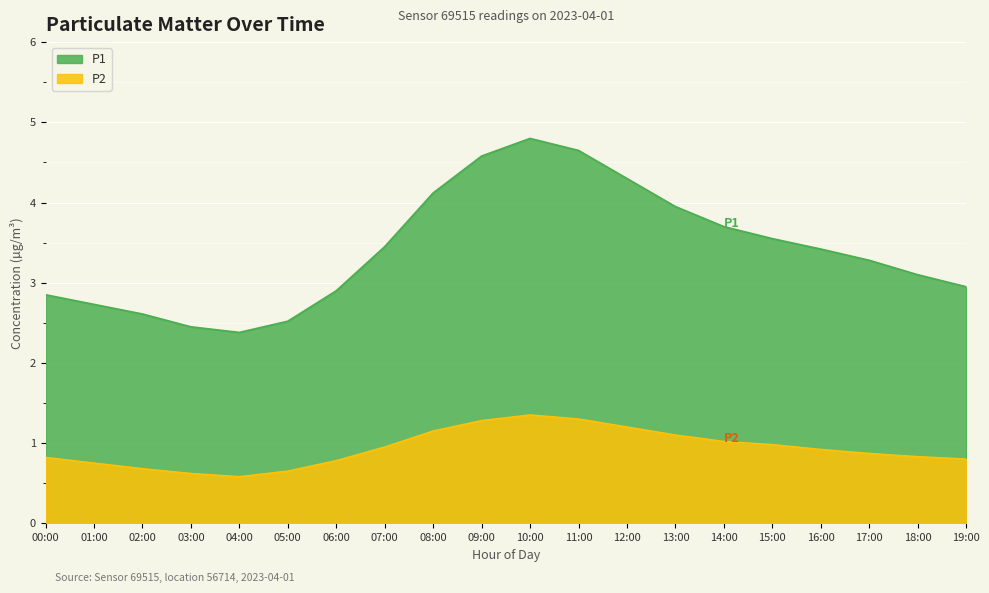

What is the difference between the maximum and minimum values in the P2 series?

0.8